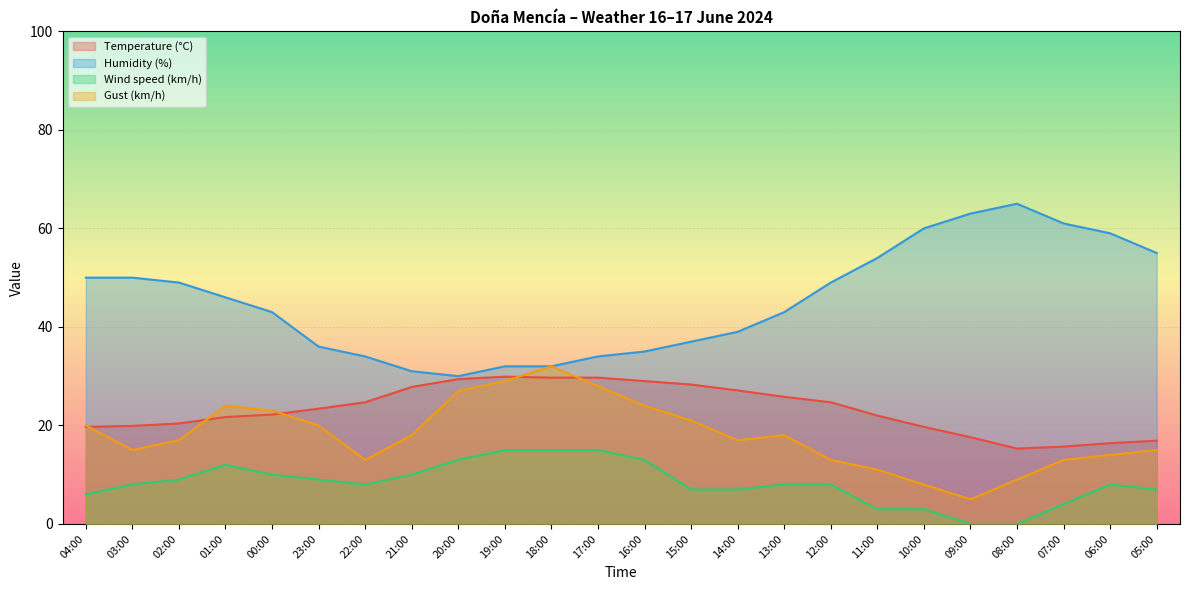

Where does the Temperature (°C) series first go above 23?

23:00